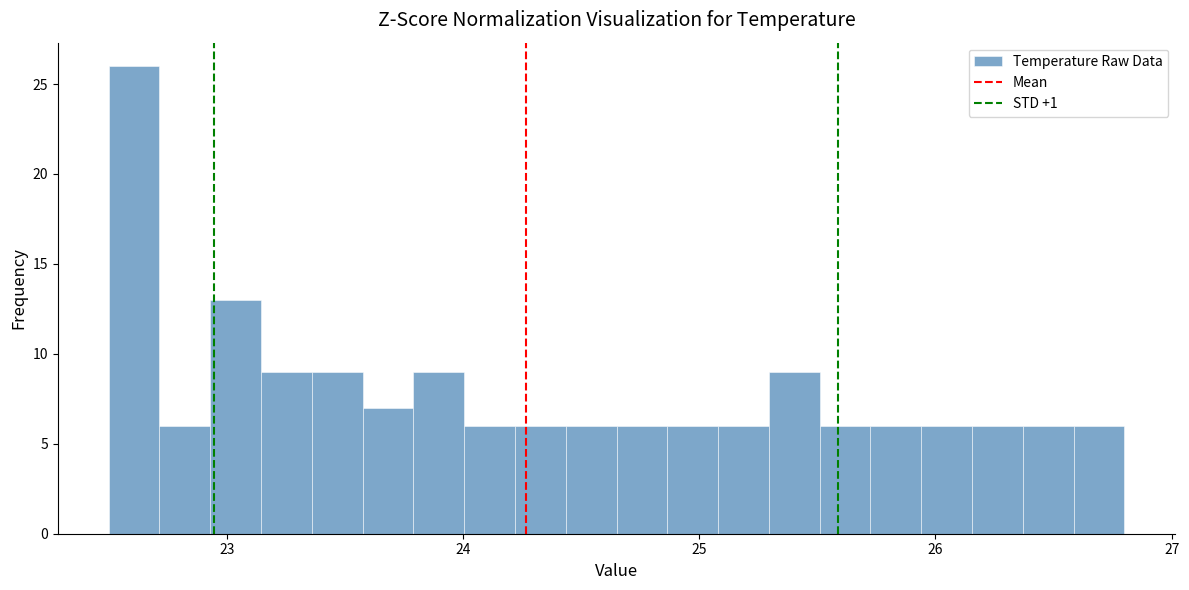

Around what value on the x-axis is the tallest bar? Give the approximate position of its centre, as read against the axis.

22.6